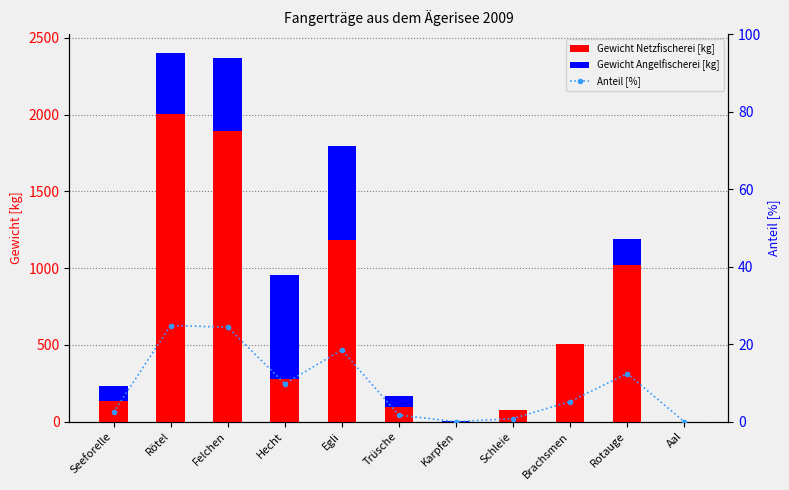

Does the chart contain any negative values?

No